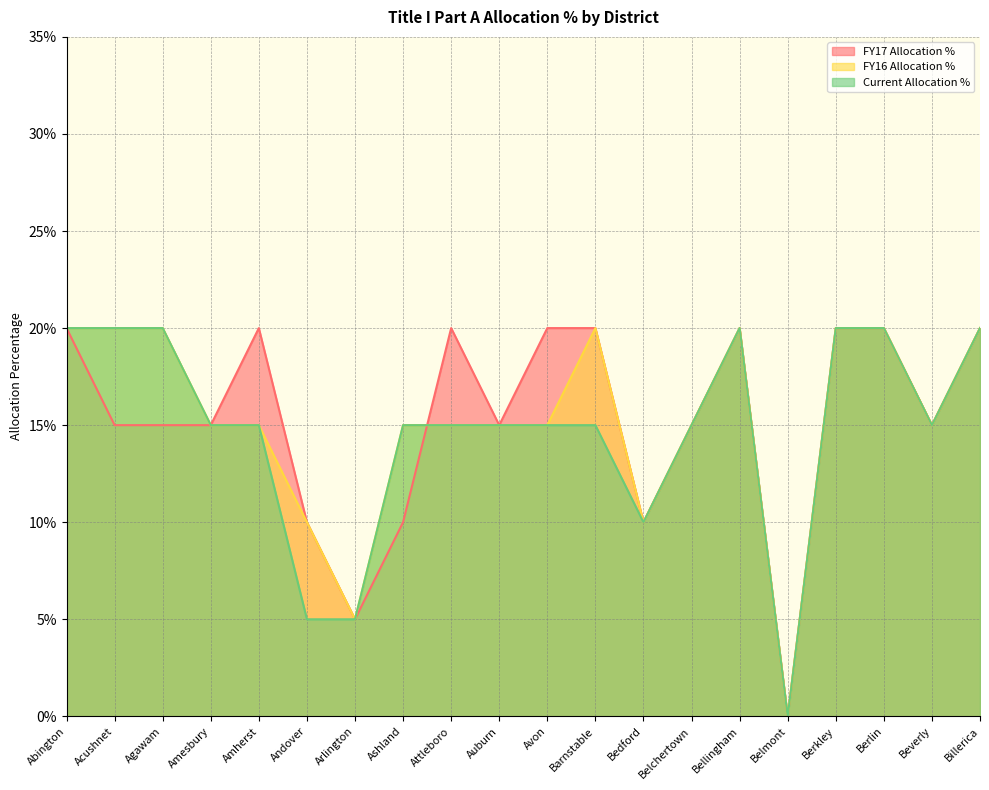

What is the label of the 10th point from the left?

Auburn